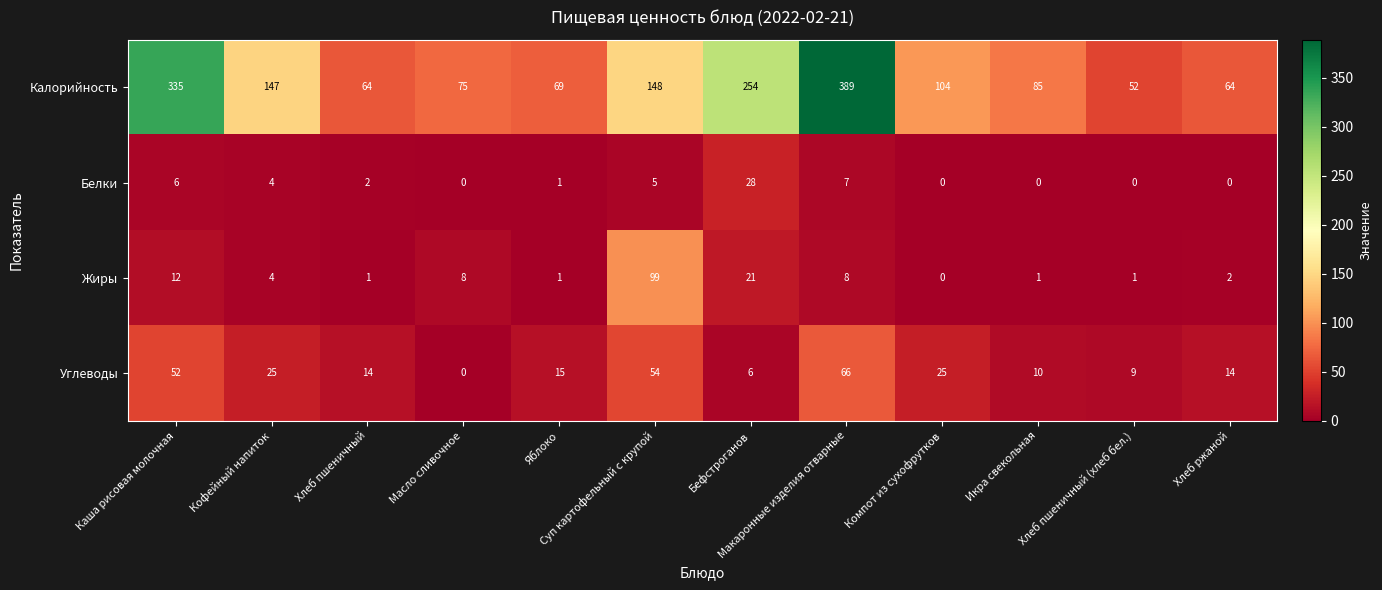

Between Яблоко and Суп картофельный с крупой, which series saw the biggest shift?

Жиры